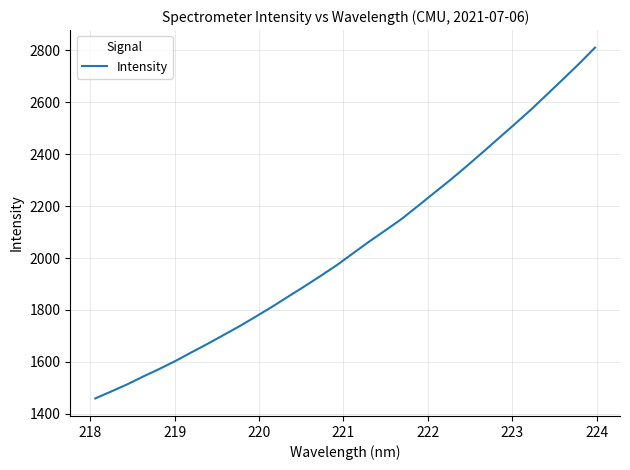

What is the greatest value displayed?

2811.0